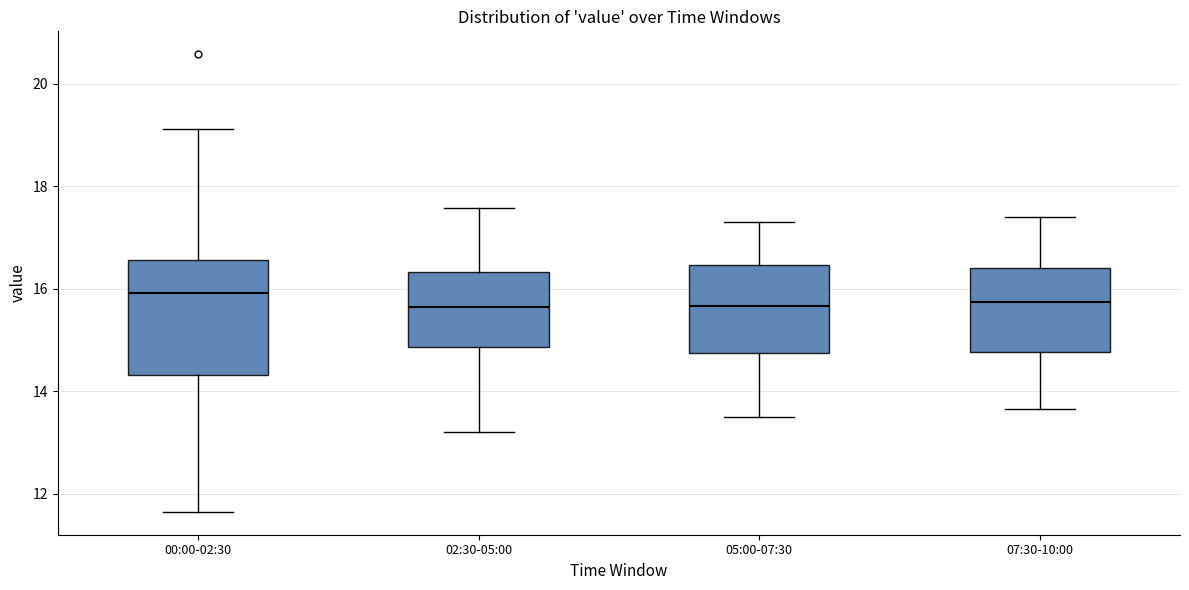

Reading left to right, read every box against the y-axis: the position of its median line, the range the box covers, and the ends of its whiskers. The values are not printed on the chart, so give them approximately, as read against the axis.

00:00-02:30: median 16.0, box 14.4 to 16.6, whiskers 11.6 to 19.2
02:30-05:00: median 15.6, box 14.8 to 16.4, whiskers 13.2 to 17.6
05:00-07:30: median 15.6, box 14.8 to 16.4, whiskers 13.6 to 17.4
07:30-10:00: median 15.8, box 14.8 to 16.4, whiskers 13.6 to 17.4